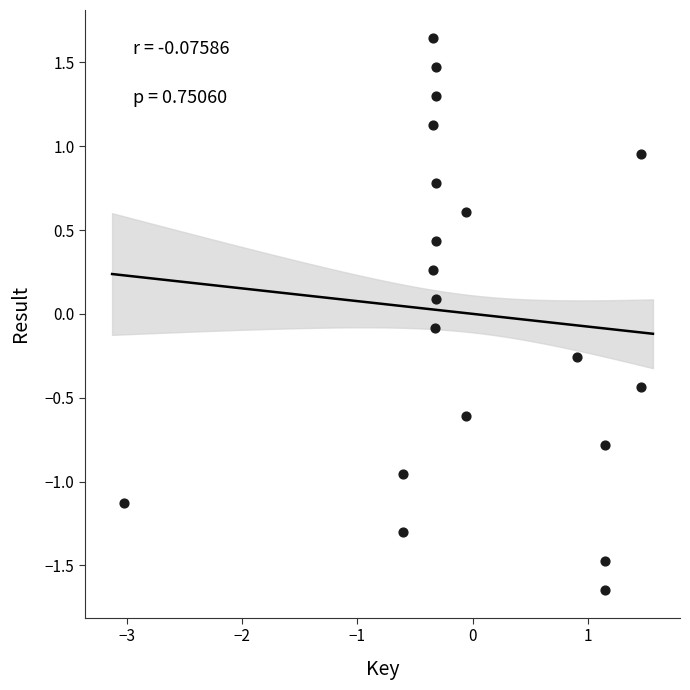

What is the range of Y values (max minus min)?

3.3